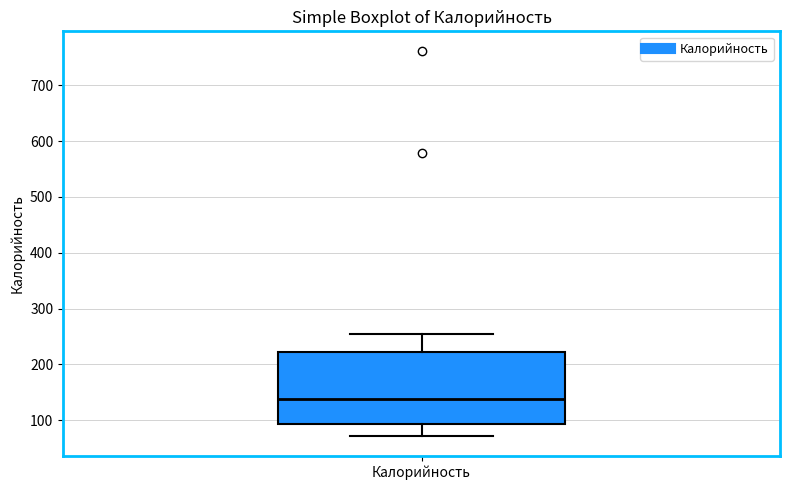

Read this box plot against the y-axis: the position of the median line, the range covered by the box, and the ends of both whiskers. The values are not printed on the chart, so give them approximately, as read against the axis.

median 140, box 90 to 220, whiskers 70 to 260